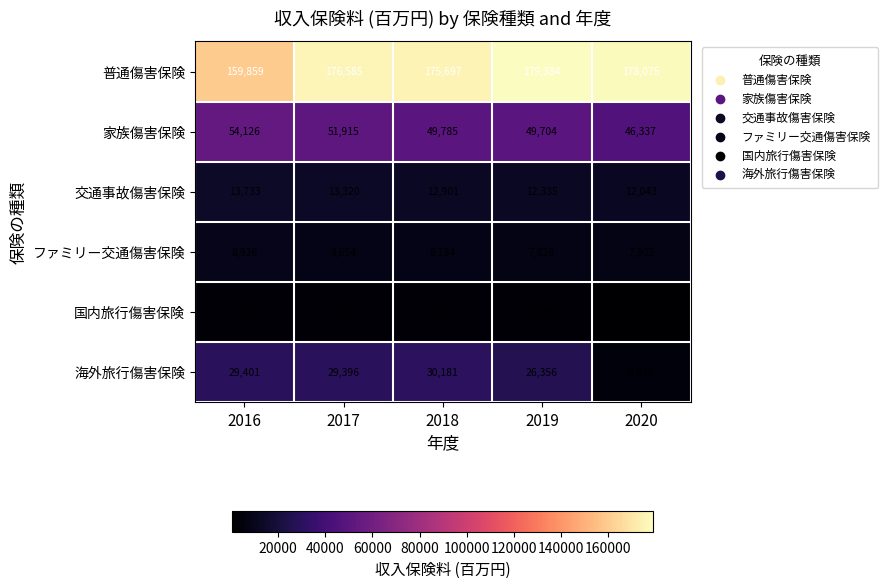

At how many categories does at least one series exceed 153937?

5